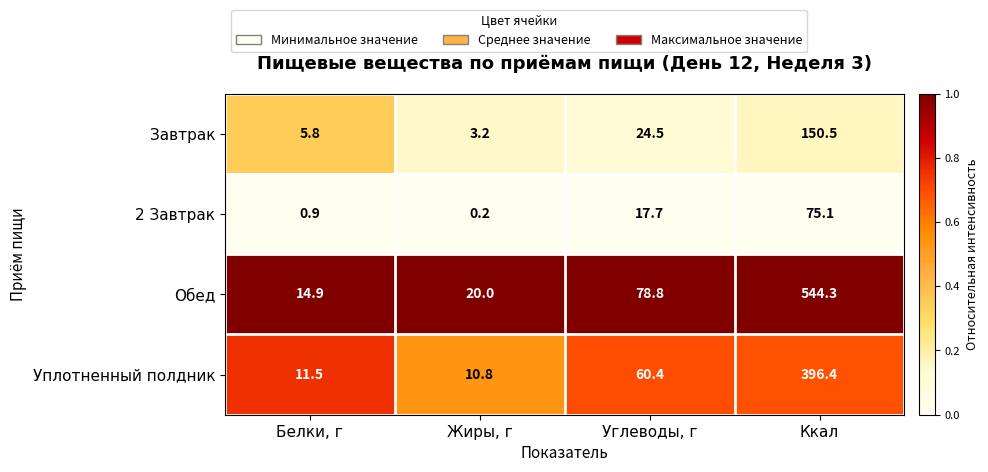

Between Белки, г and Жиры, г, which series saw the biggest shift?

Обед